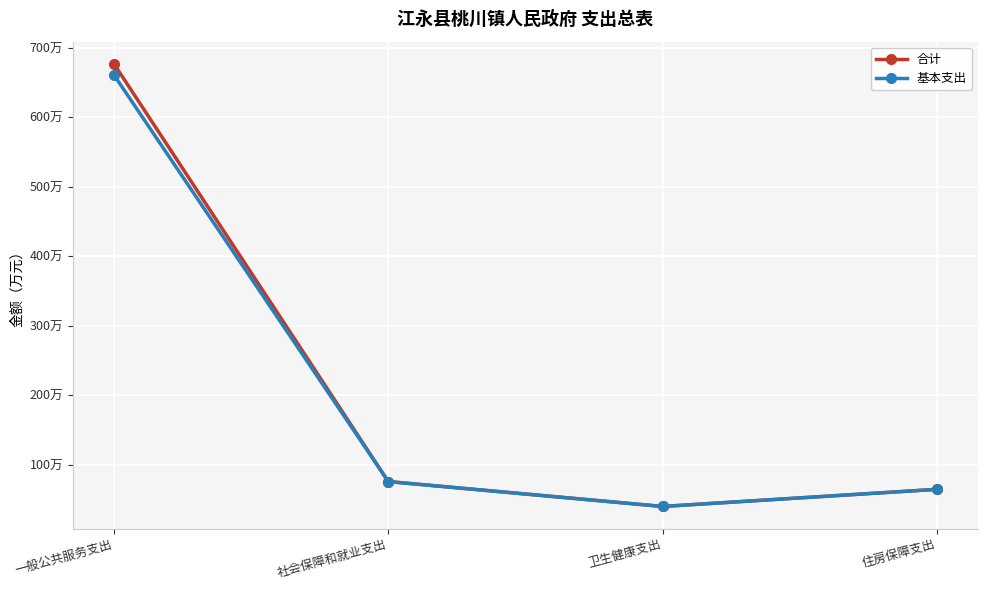

What is the label of the 2nd point from the left?

社会保障和就业支出